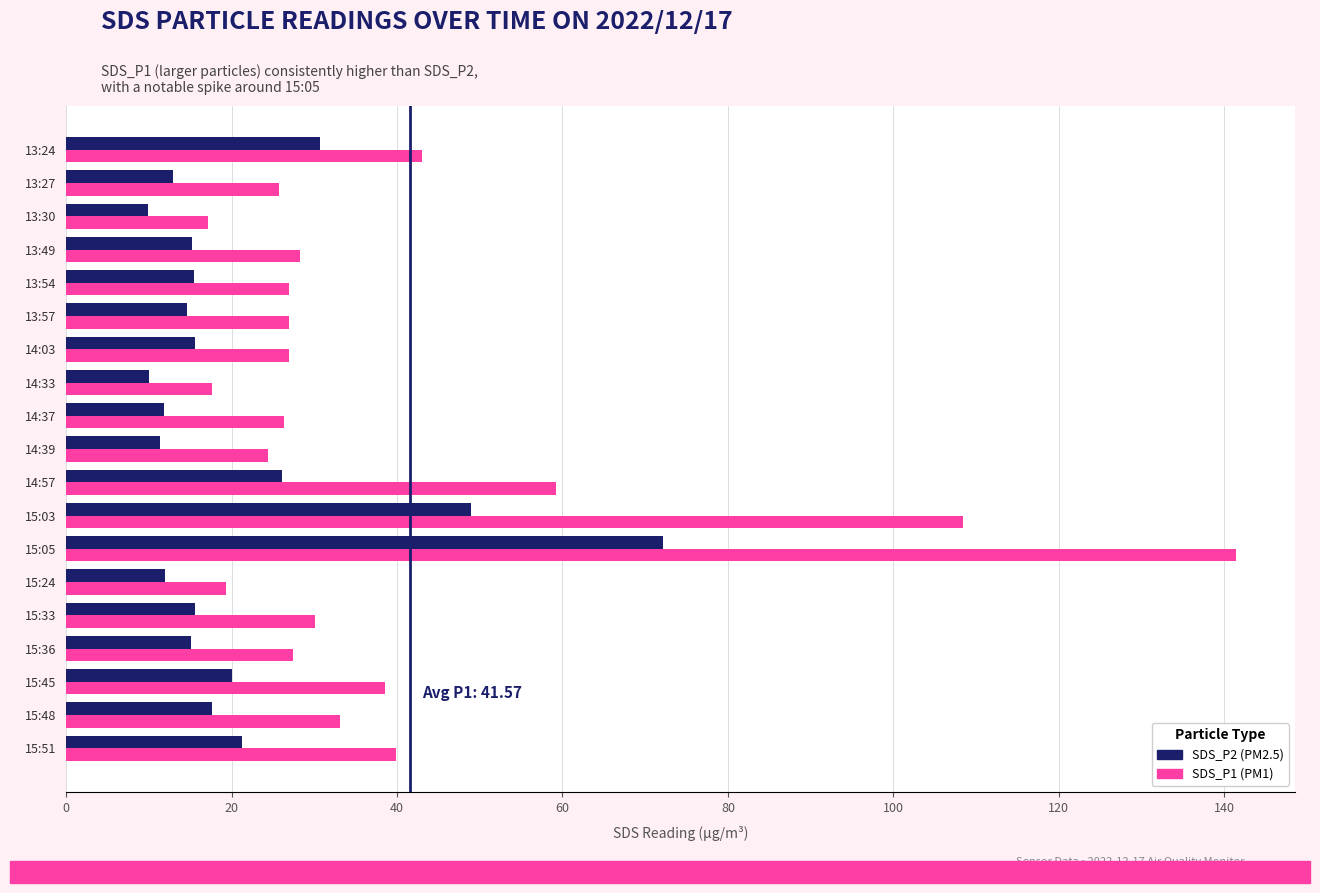

At which category is the sum across all series the highest?

15:05